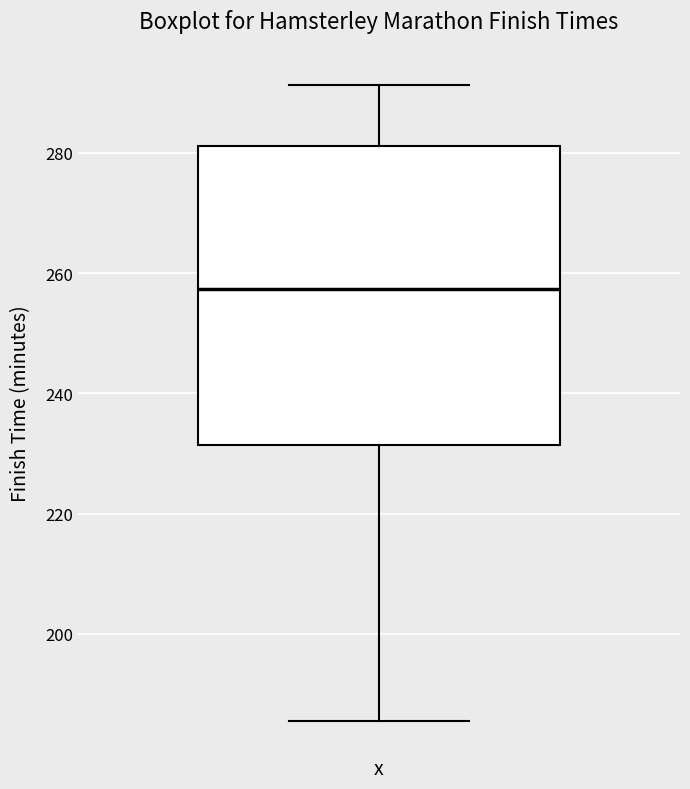

Read this box plot against the y-axis: the position of the median line, the range covered by the box, and the ends of both whiskers. The values are not printed on the chart, so give them approximately, as read against the axis.

median 258, box 232 to 282, whiskers 186 to 292